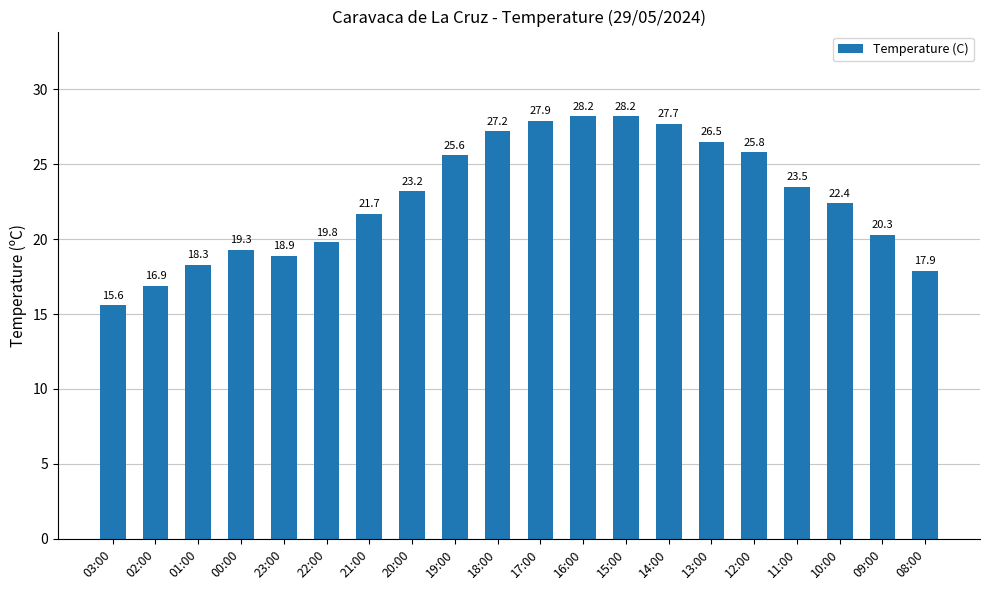

What is the value of the 15th bar from the left?

26.5